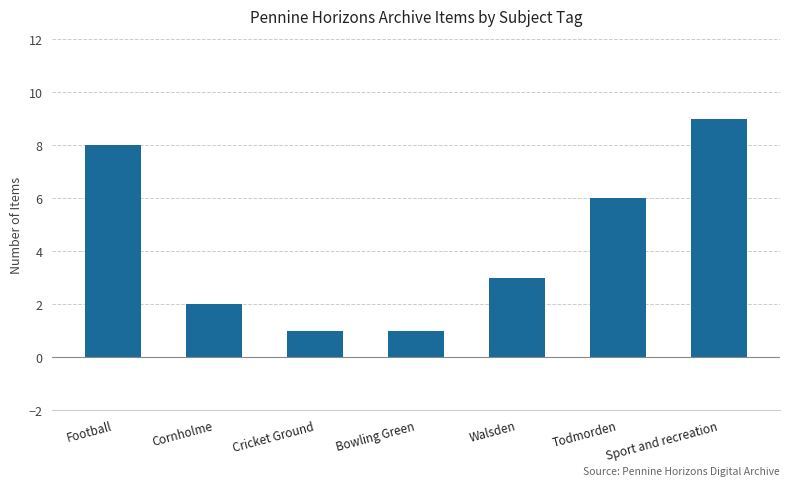

What is the greatest value displayed?

9